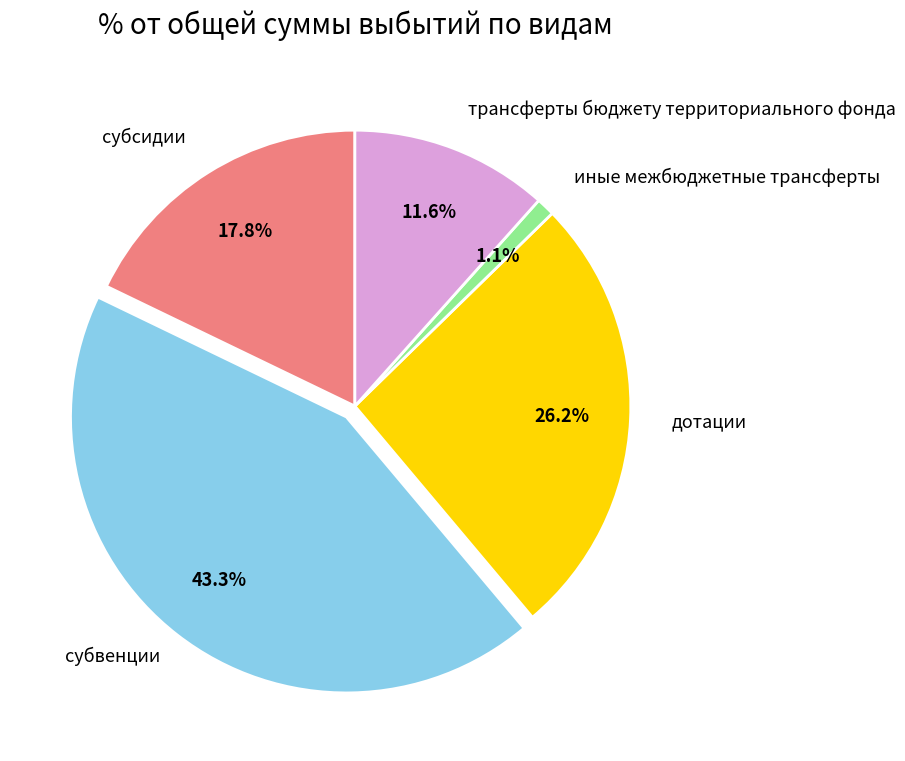

Is there a majority slice in this chart?

No